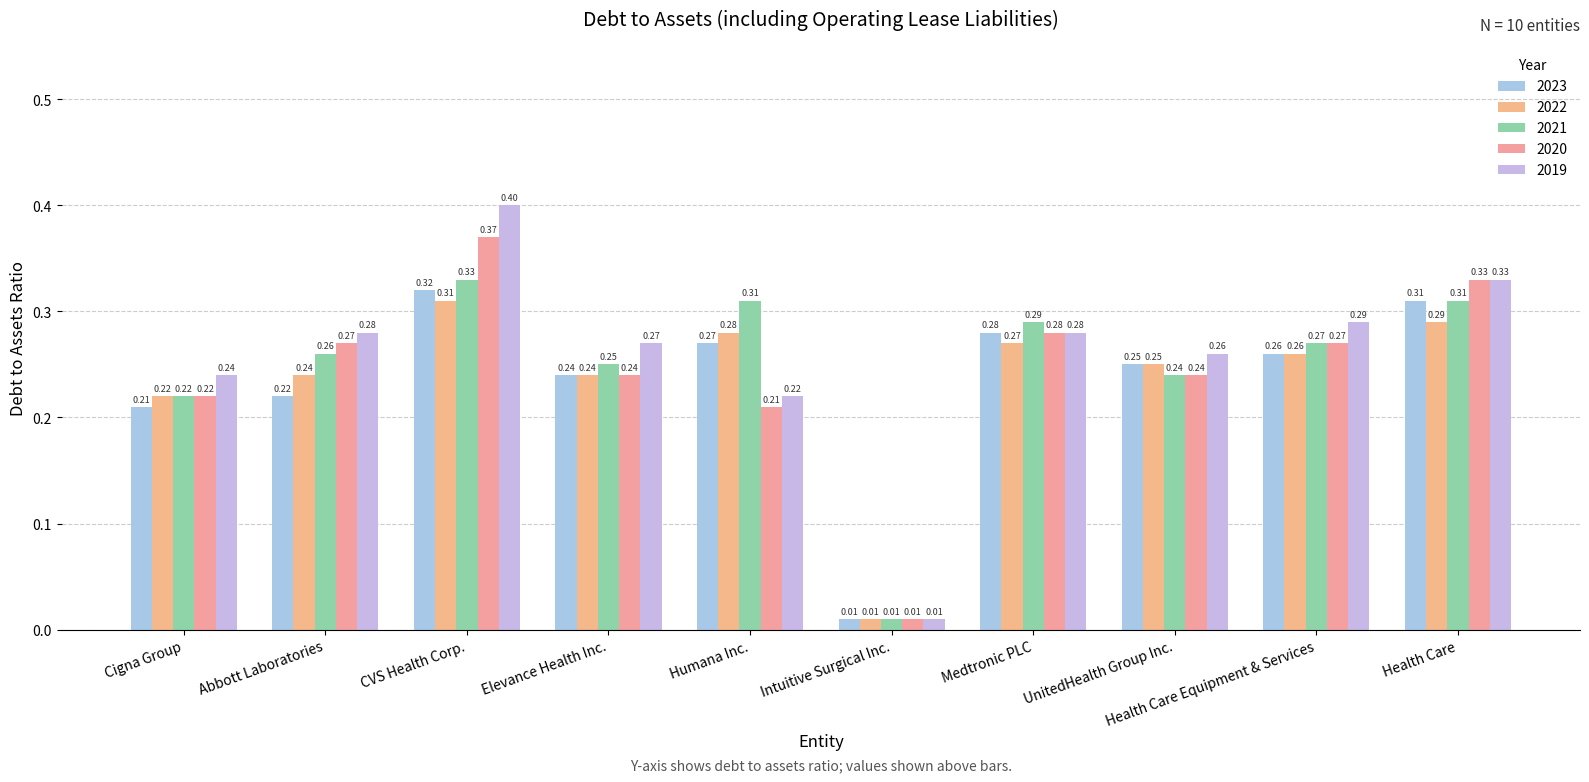

How many groups of bars are there?

10